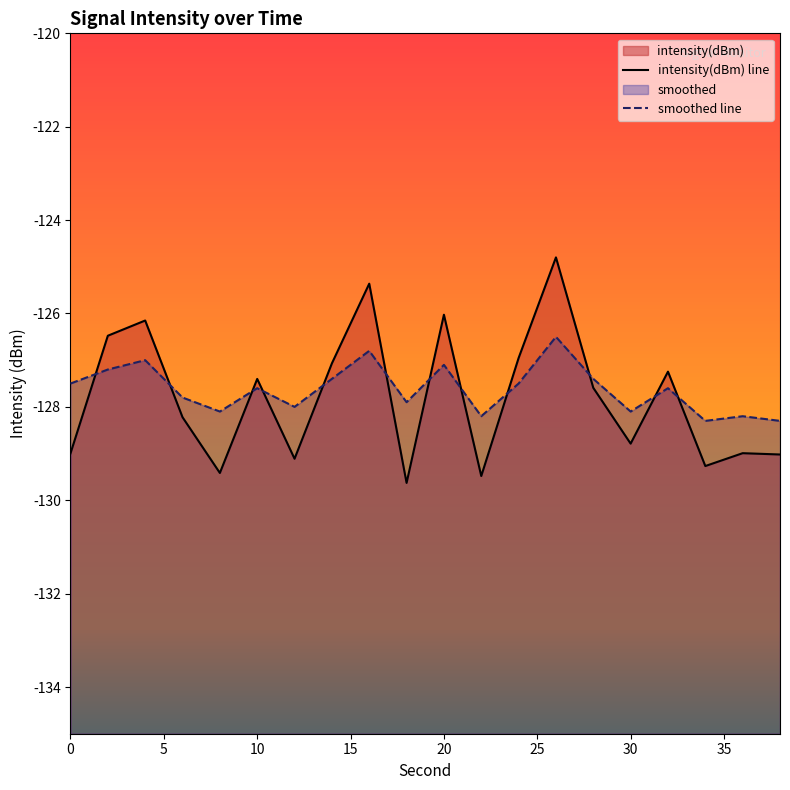

At which category does intensity(dBm) reach its first local valley?

8